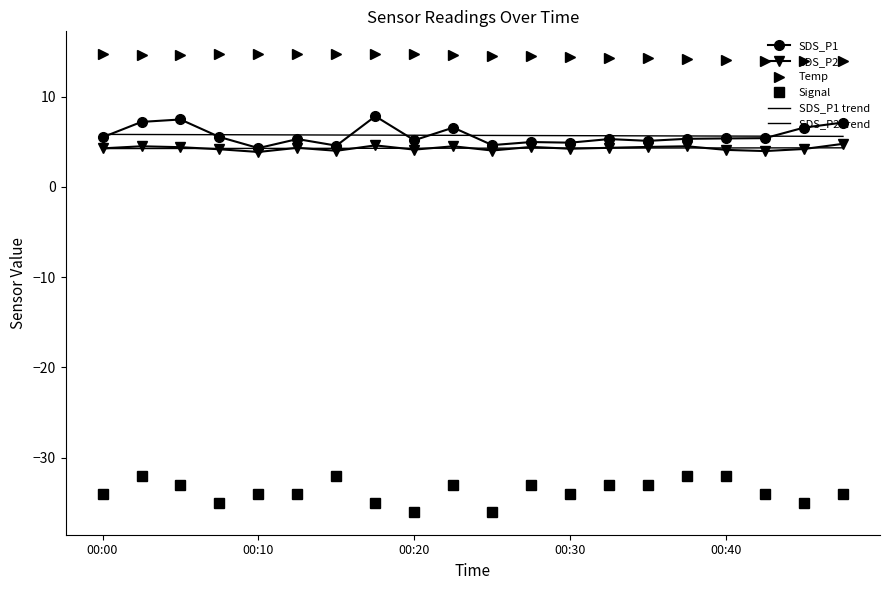

What is the sum of all Temp values?

288.9